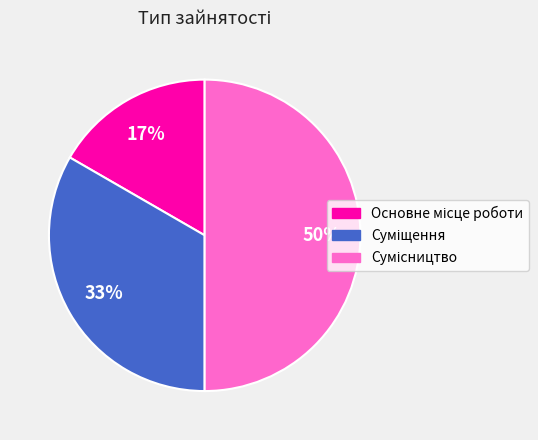

To the nearest percent, what is the average slice percentage?

33%